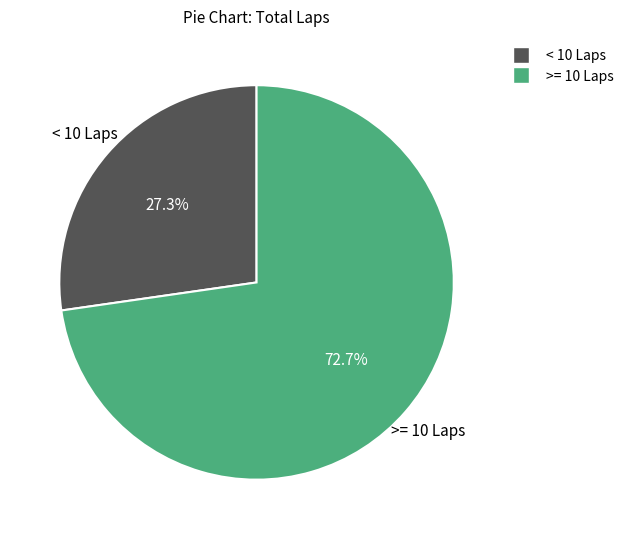

Is there any slice that represents more than half of the pie?

Yes